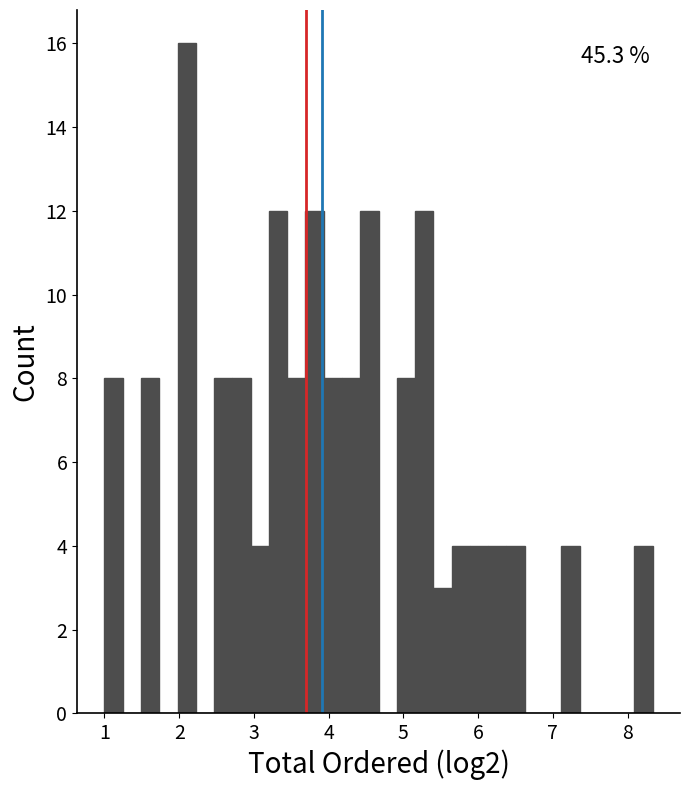

Read against the x-axis, roughly where is the centre of the tallest bar?

2.1